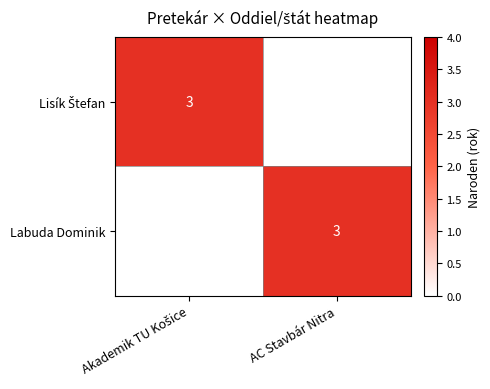

What is the sum of all Lisík Štefan values?

3